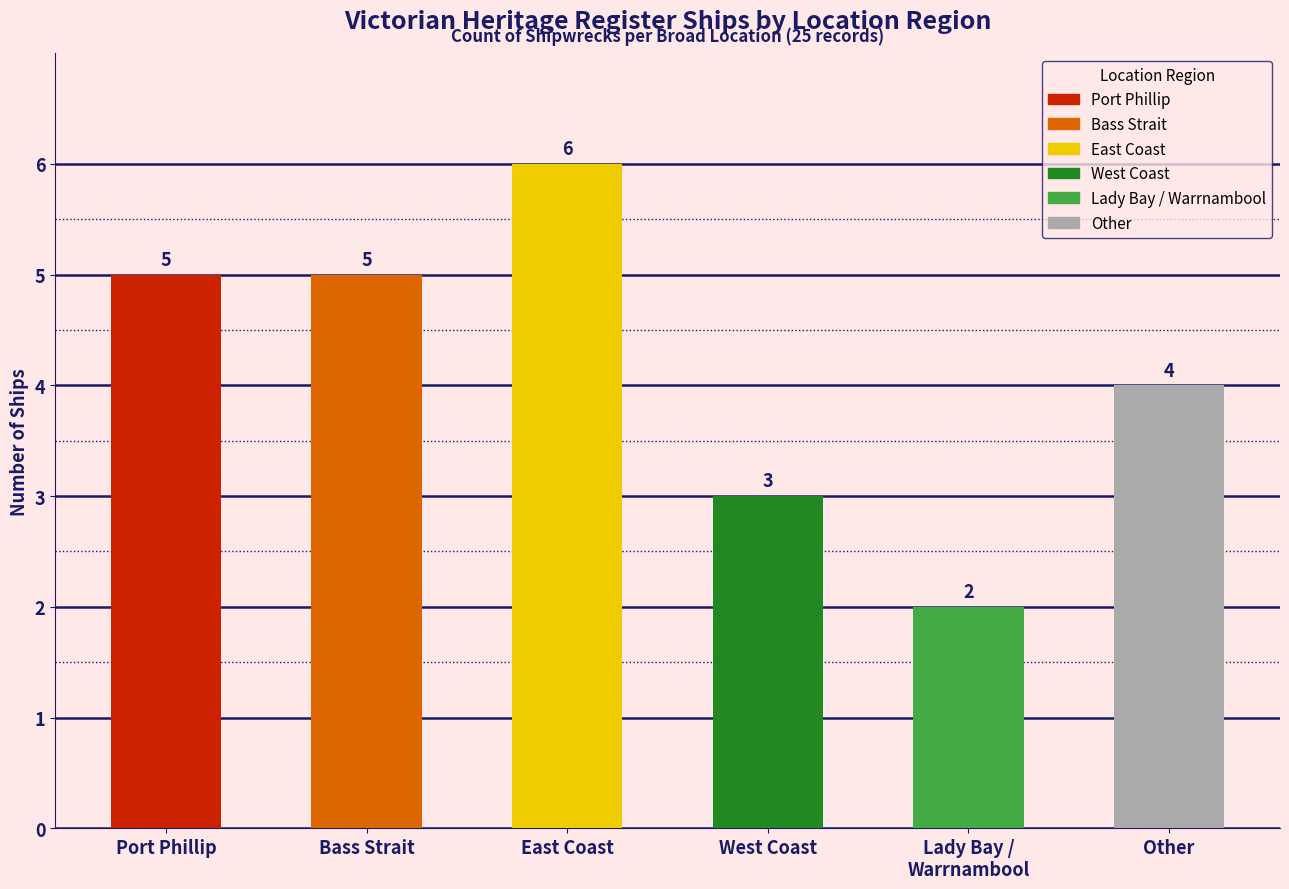

Count the values in the range 3 to 5.

4